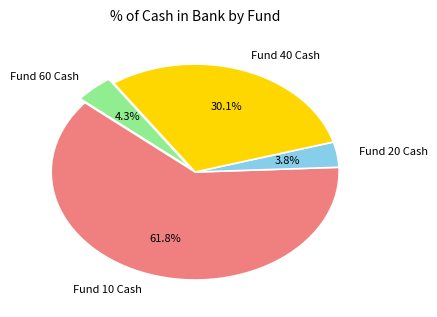

To the nearest percent, what portion does Fund 60 Cash represent?

4%